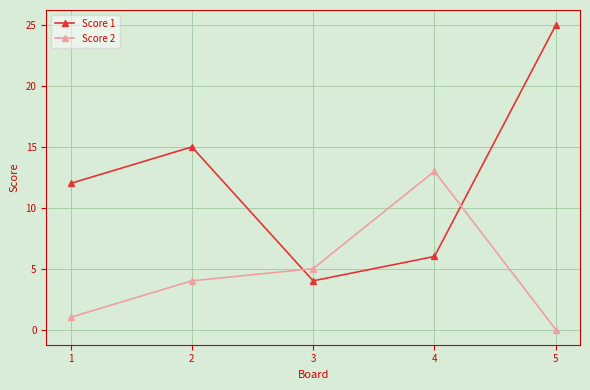

At 1, list the series in order from smallest to largest.

Score 2, Score 1